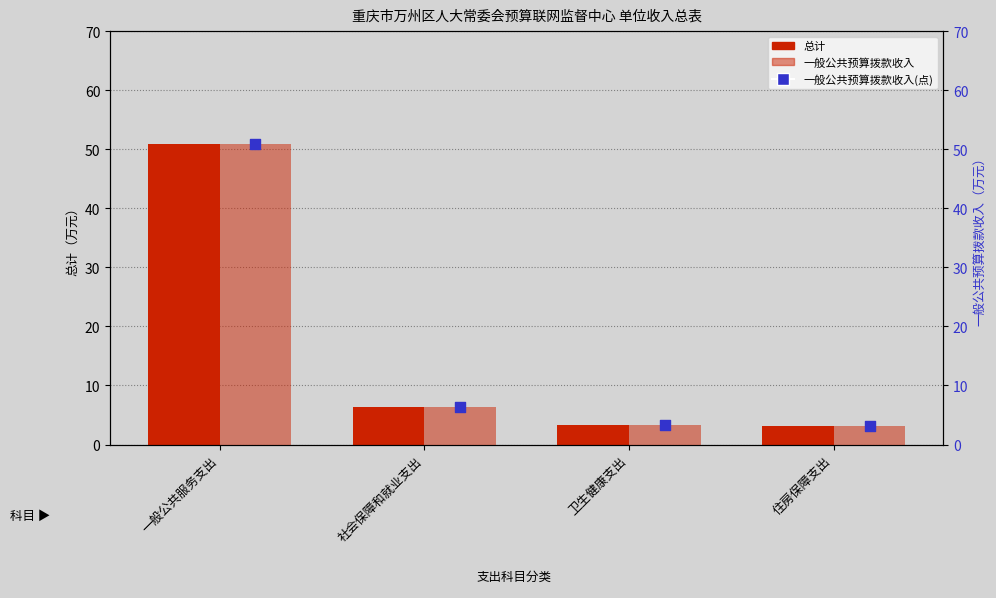

At how many categories does at least one series exceed 16?

1